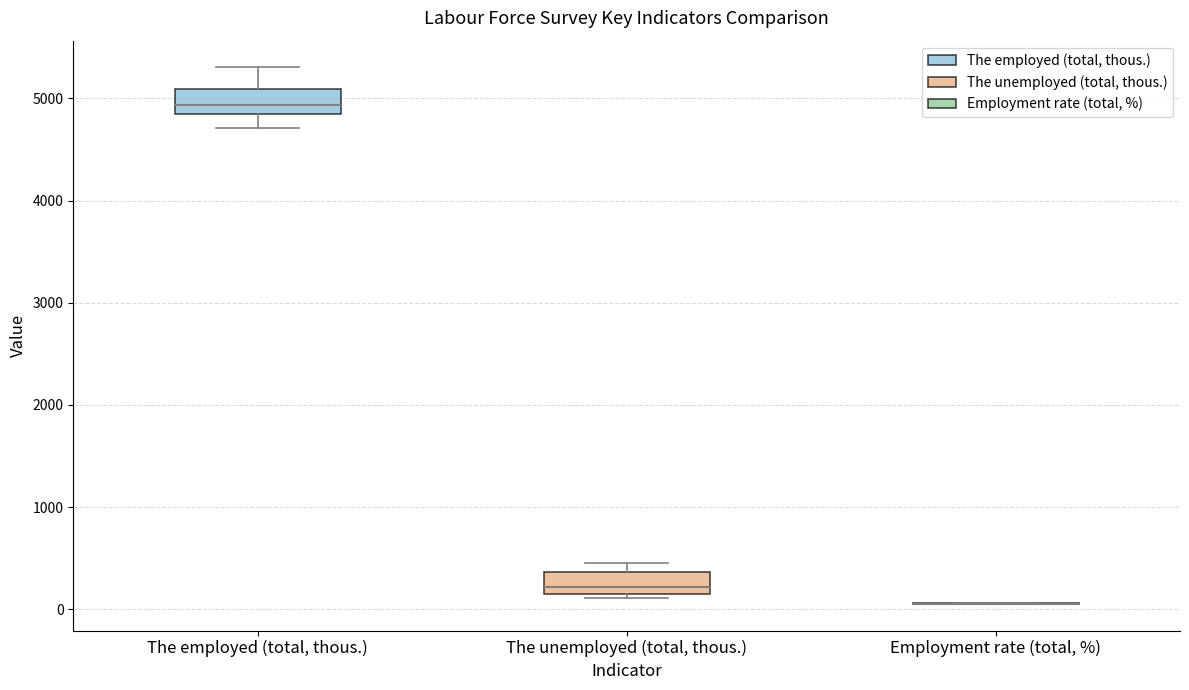

Reading left to right, read every box against the y-axis: the position of its median line, the range the box covers, and the ends of its whiskers. The values are not printed on the chart, so give them approximately, as read against the axis.

The employed (total, thous.): median 4900, box 4800 to 5100, whiskers 4700 to 5300
The unemployed (total, thous.): median 200, box 100 to 400, whiskers 100 (just below the box's lower edge) to 500
Employment rate (total, %): box collapsed to a line at 100, whiskers 100 to 100